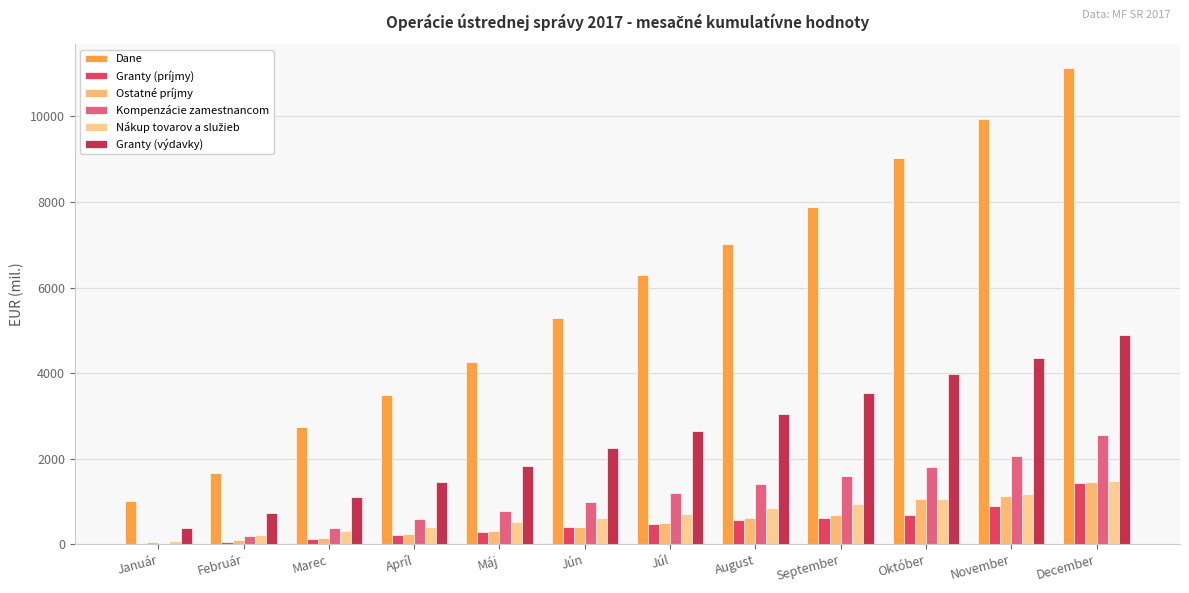

Is it true that Granty (príjmy) equals 890.5 at November?

True